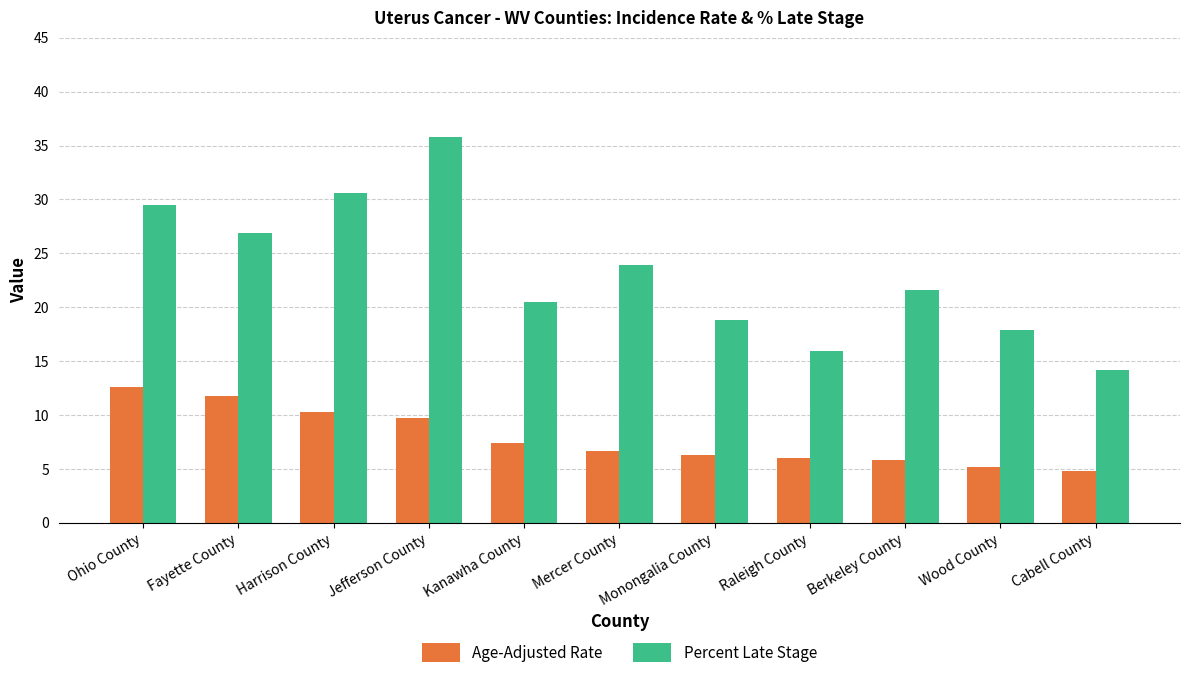

How many data points in Percent Late Stage are less than 21?

5